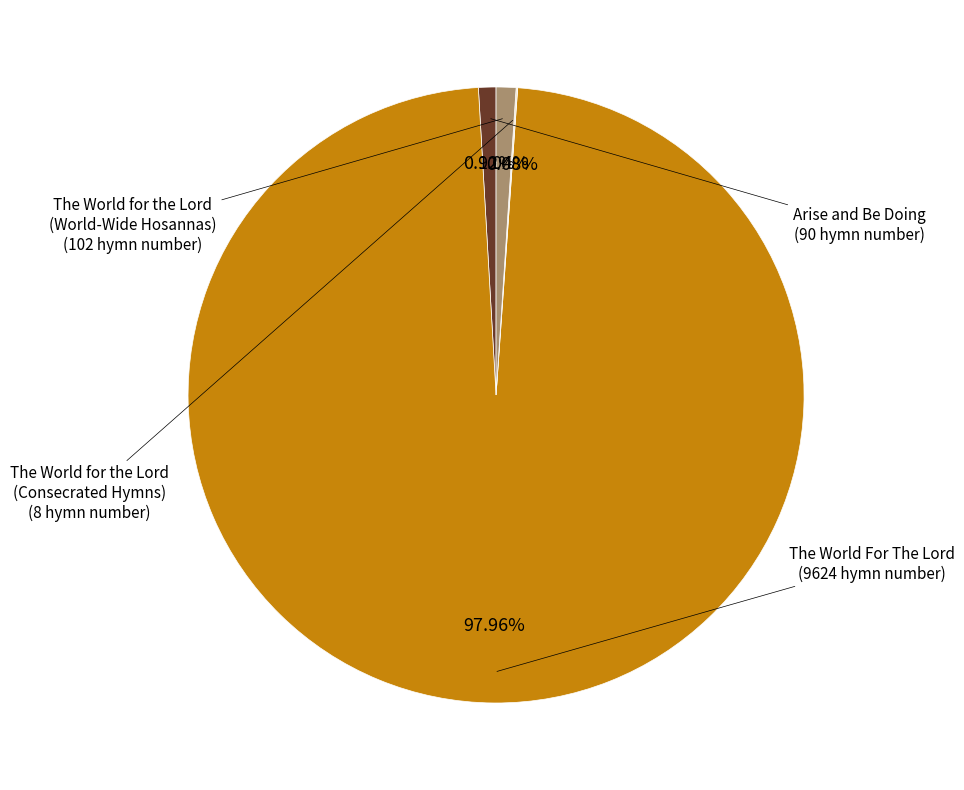

Is there a majority slice in this chart?

Yes